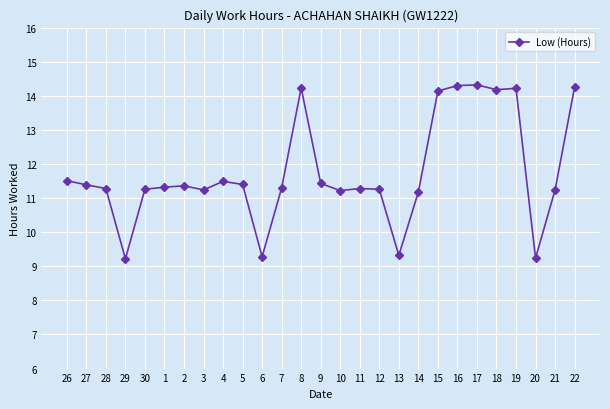

How many interior local valleys (lower than both neighbors) does the data have?

7